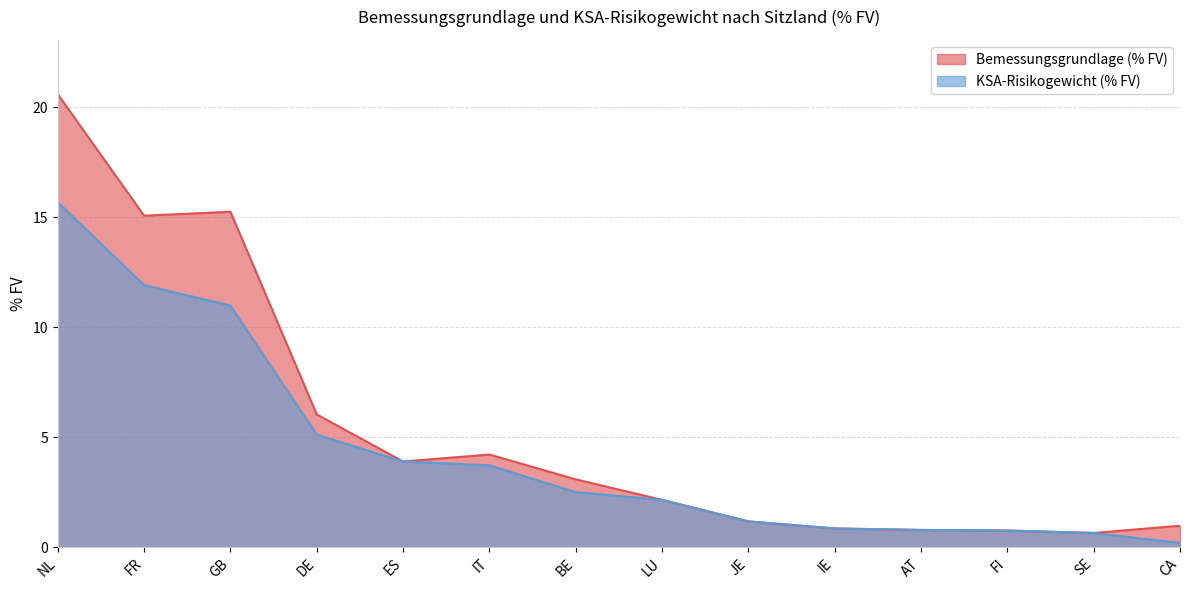

At which label is KSA-Risikogewicht (% FV) closest to 7?

DE